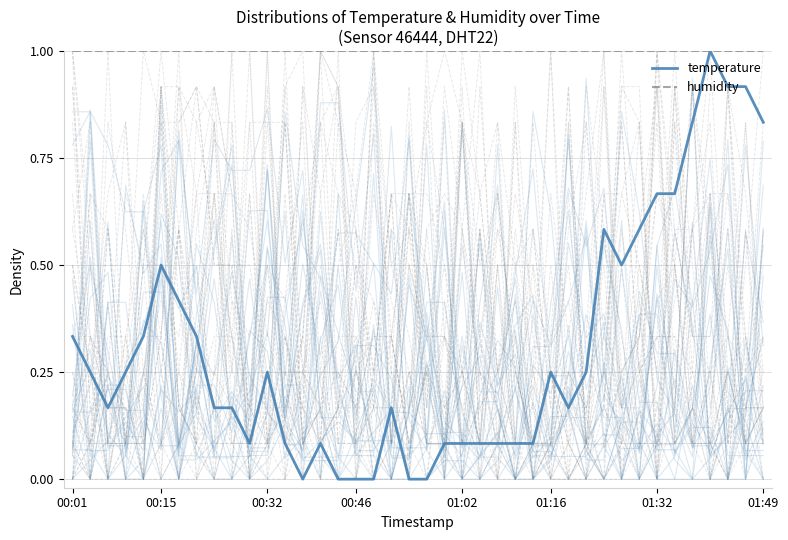

What is the spread (max minus min) of values at 26?

0.9